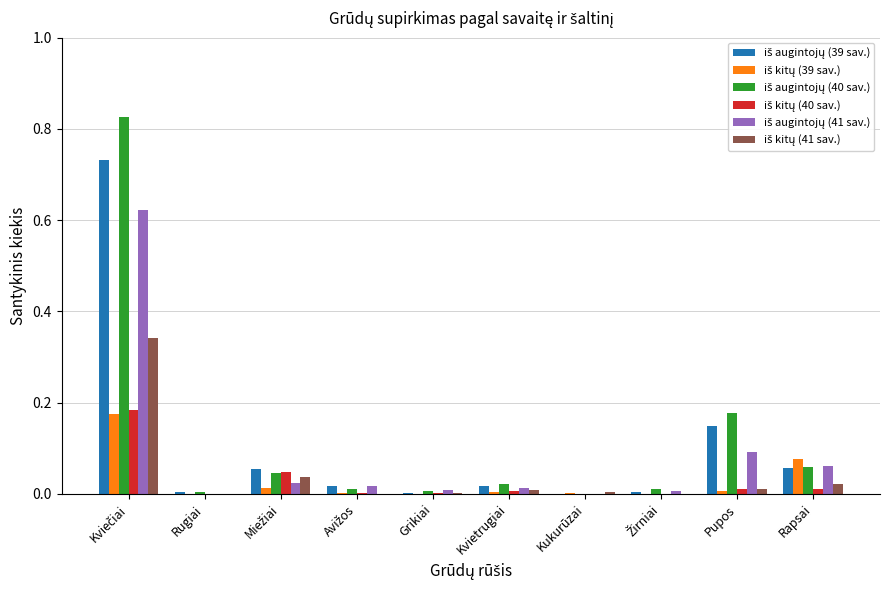

Between Rugiai and Kvietrugiai, which series saw the biggest shift?

iš augintojų (40 sav.)